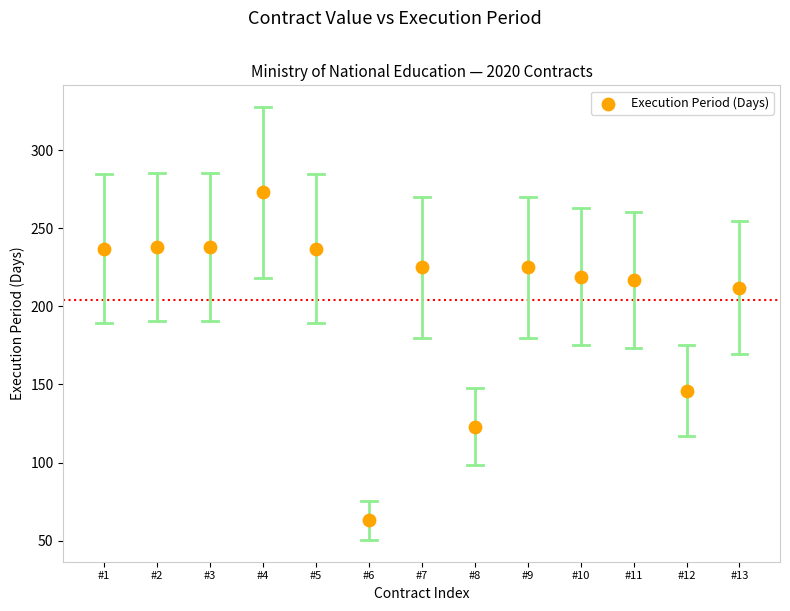

What Y value in the scatter plot is closest to 168?

146